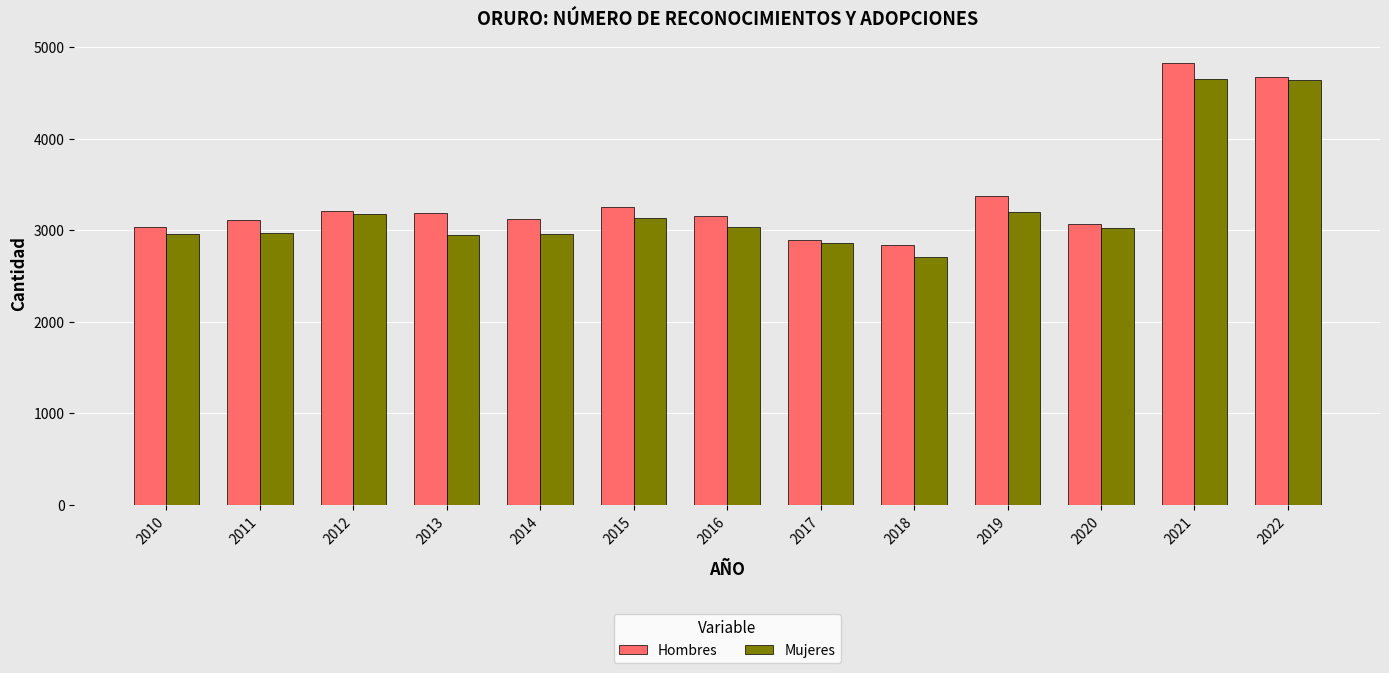

What is the average value of the Hombres series?

3366